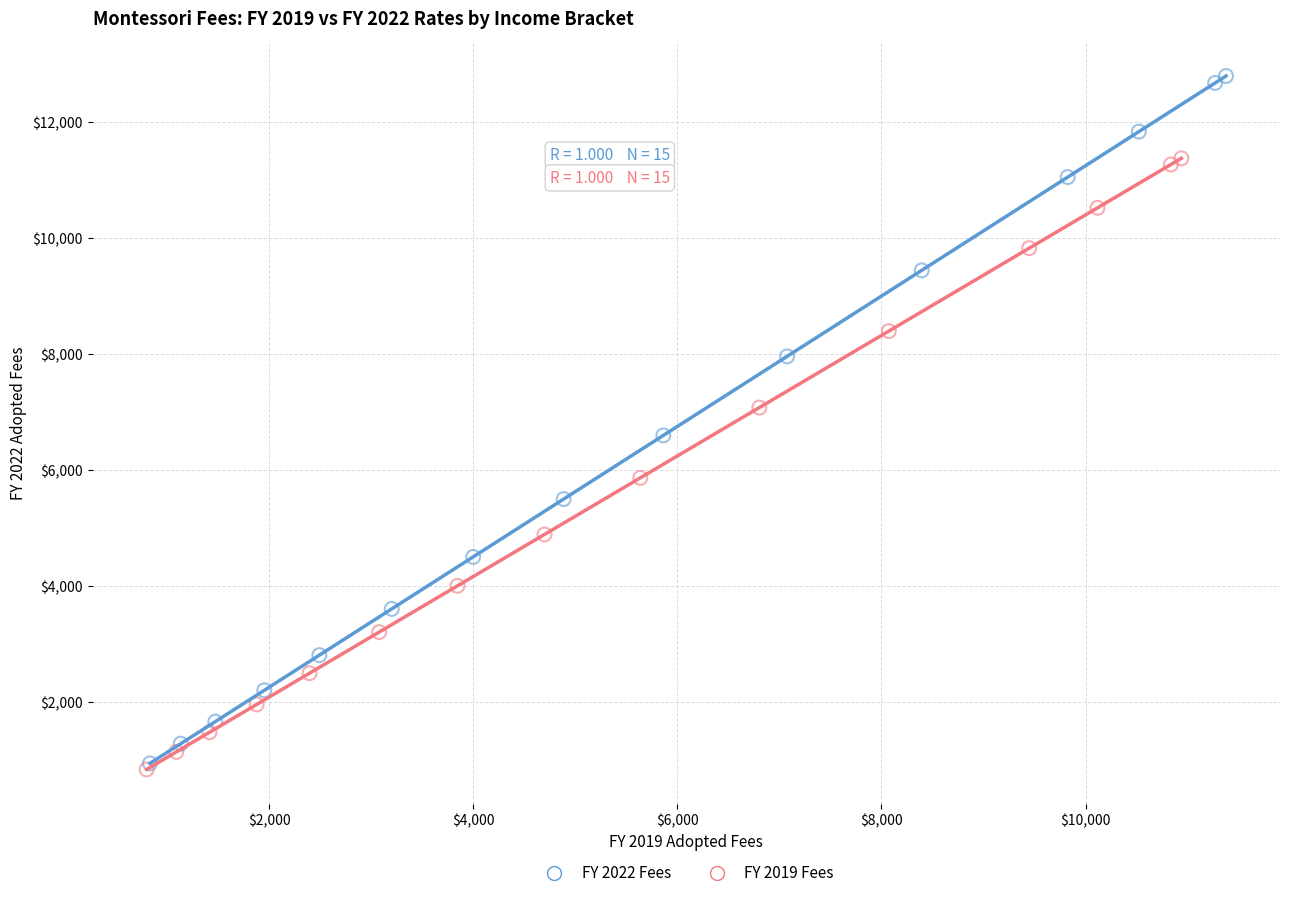

Which series has the widest spread of Y values?

FY 2022 Fees